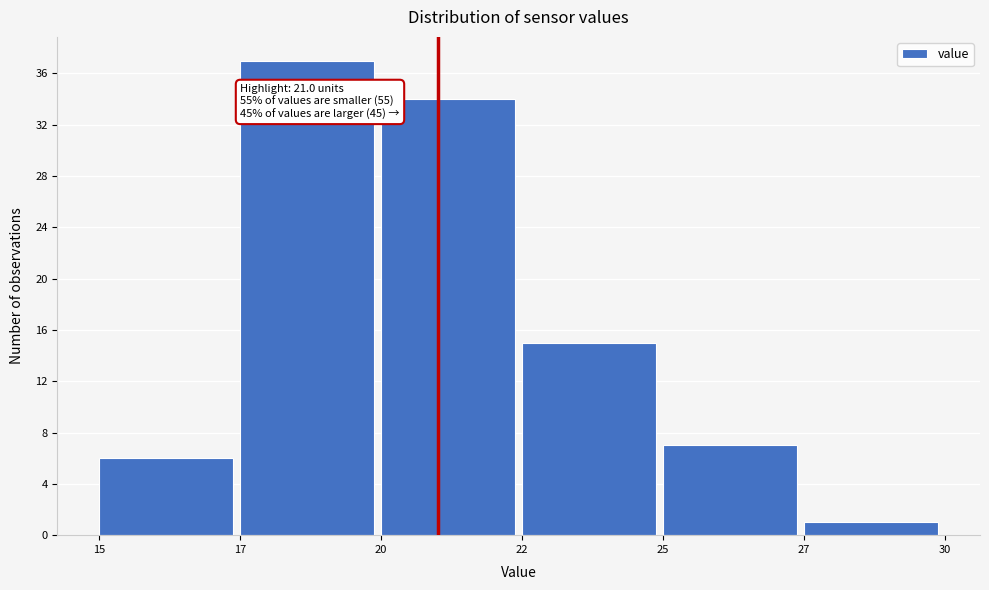

Reading left to right, what are all the values shown in this chart?

6	37	34	15	7	1